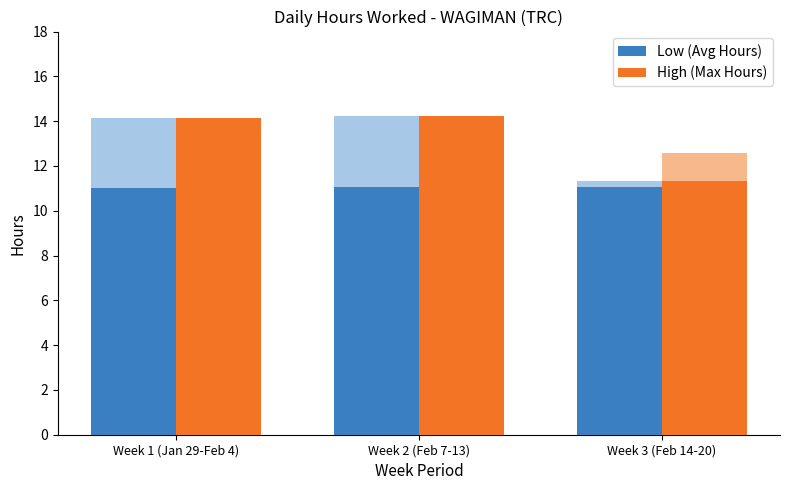

Count the number of data series in this chart.

2